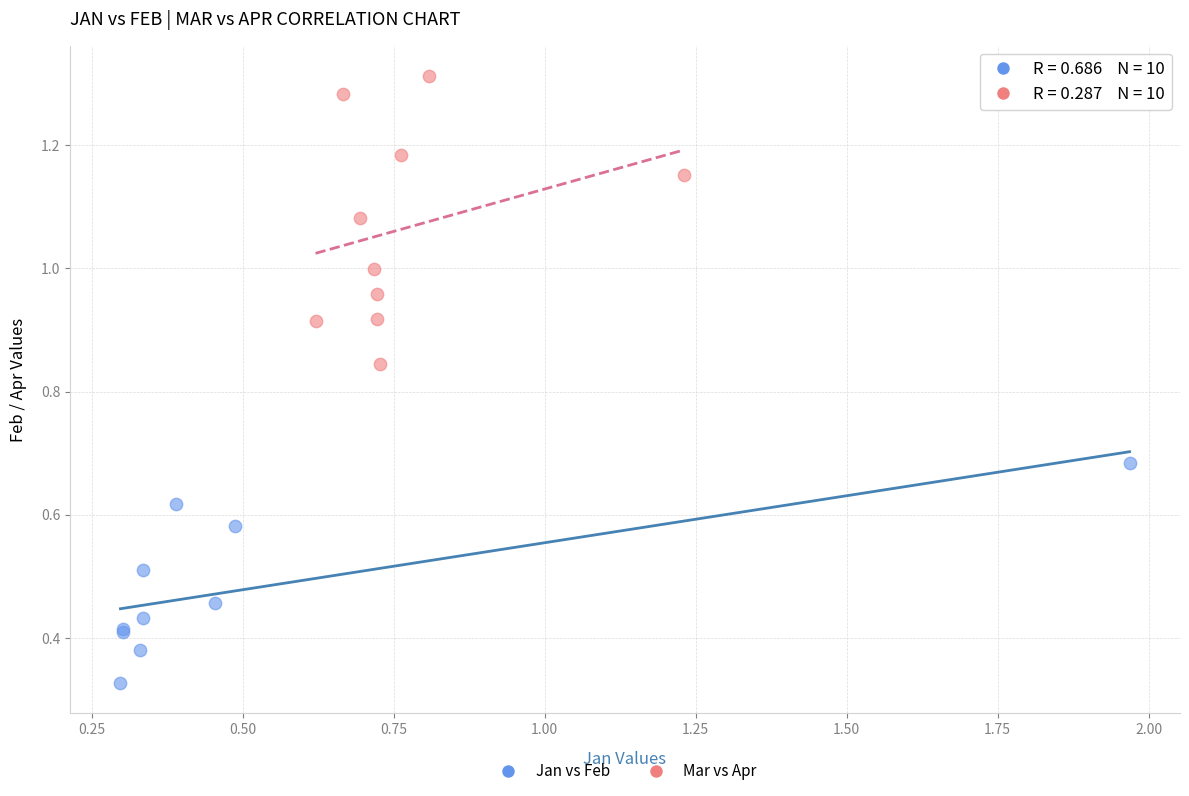

Which series contains the highest Y value?

Mar vs Apr